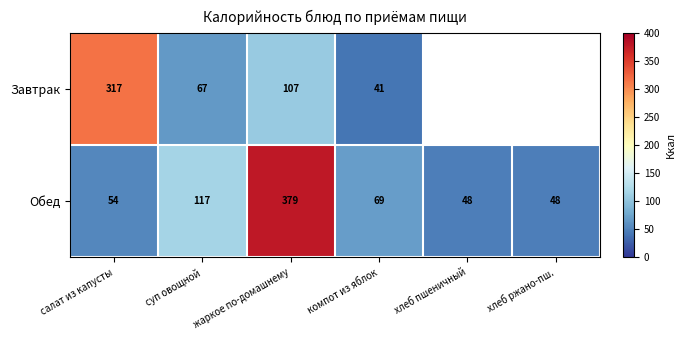

What is the approximate value of Обед at салат из капусты?

54